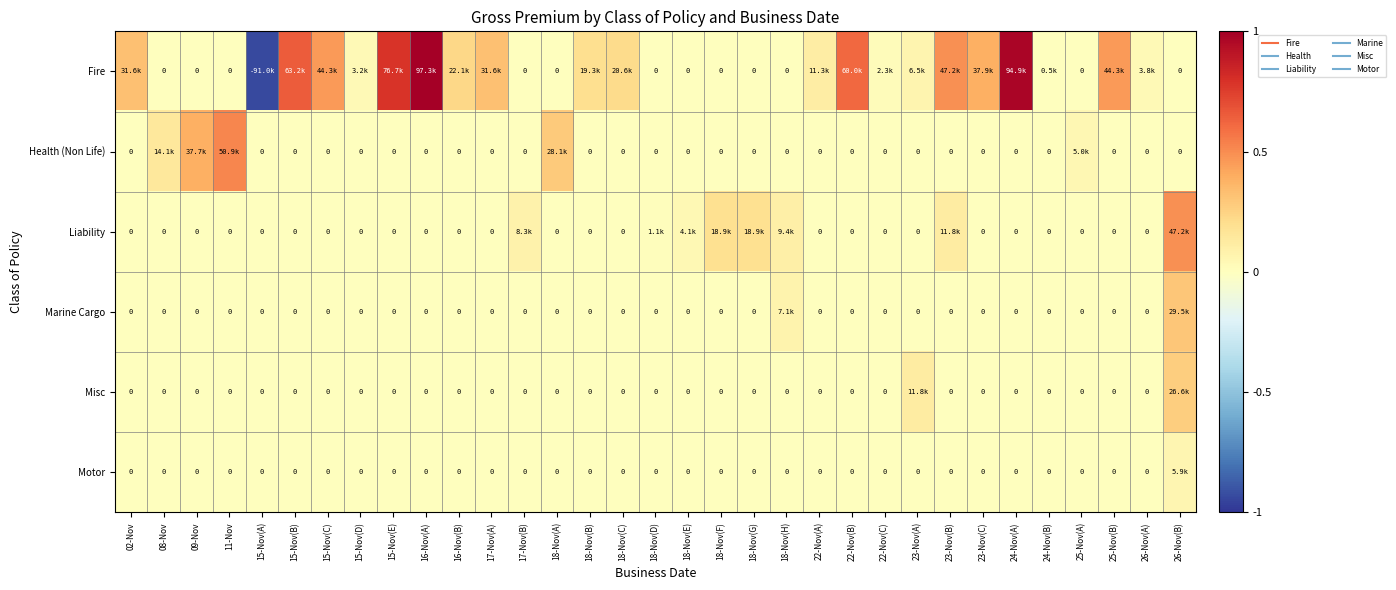

The Health (Non Life) series shows 0.4 at 18-Nov(A). True or false?

False